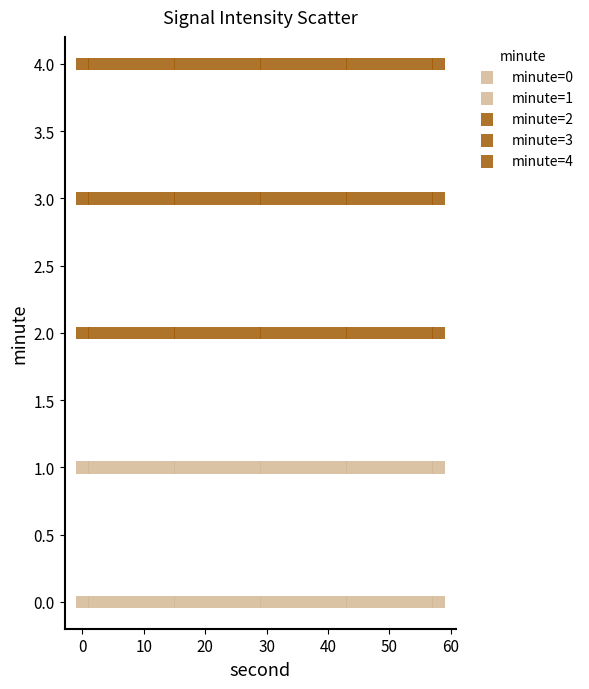

How many data points are displayed?

150